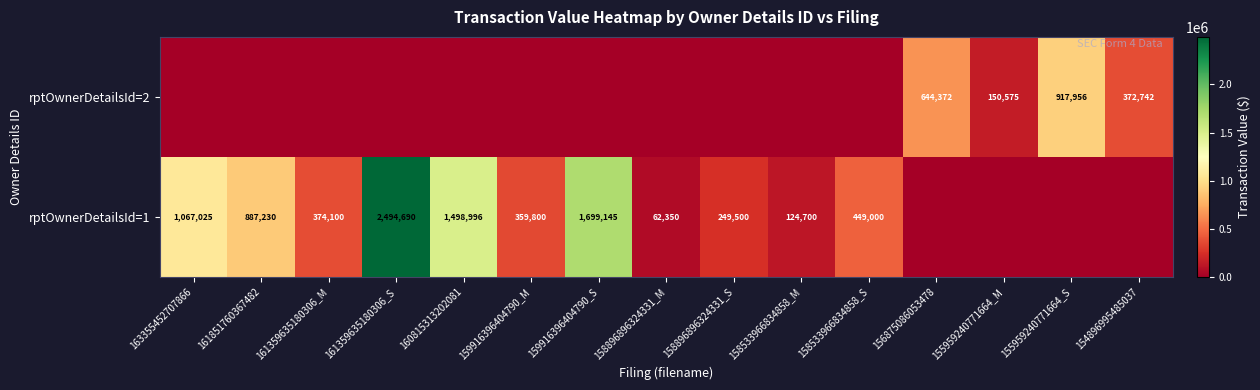

The value of rptOwnerDetailsId=1 at 160815313202081 is 2461693. True or false?

False